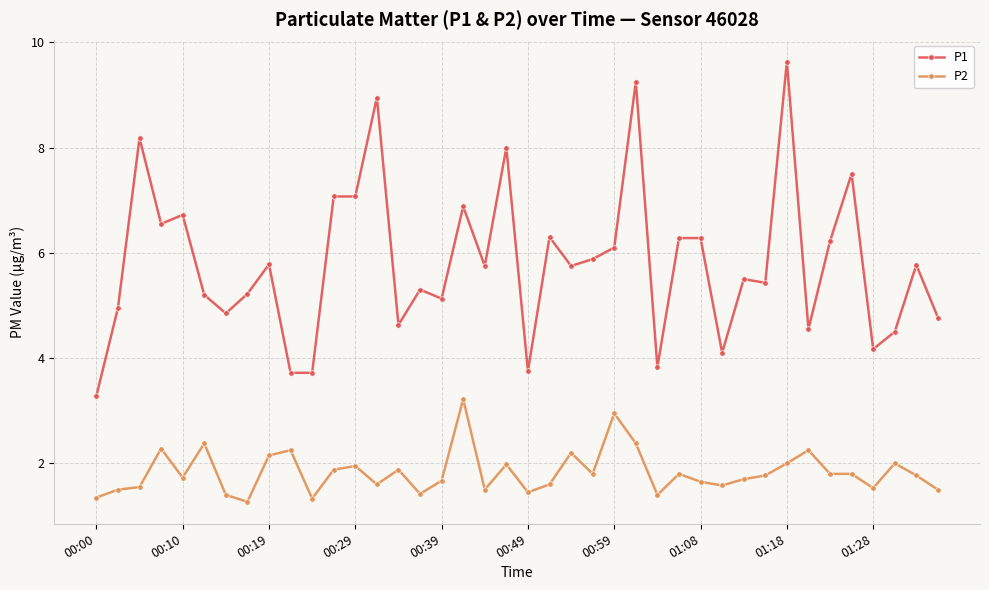

What are all the series names shown in the legend?

P1, P2